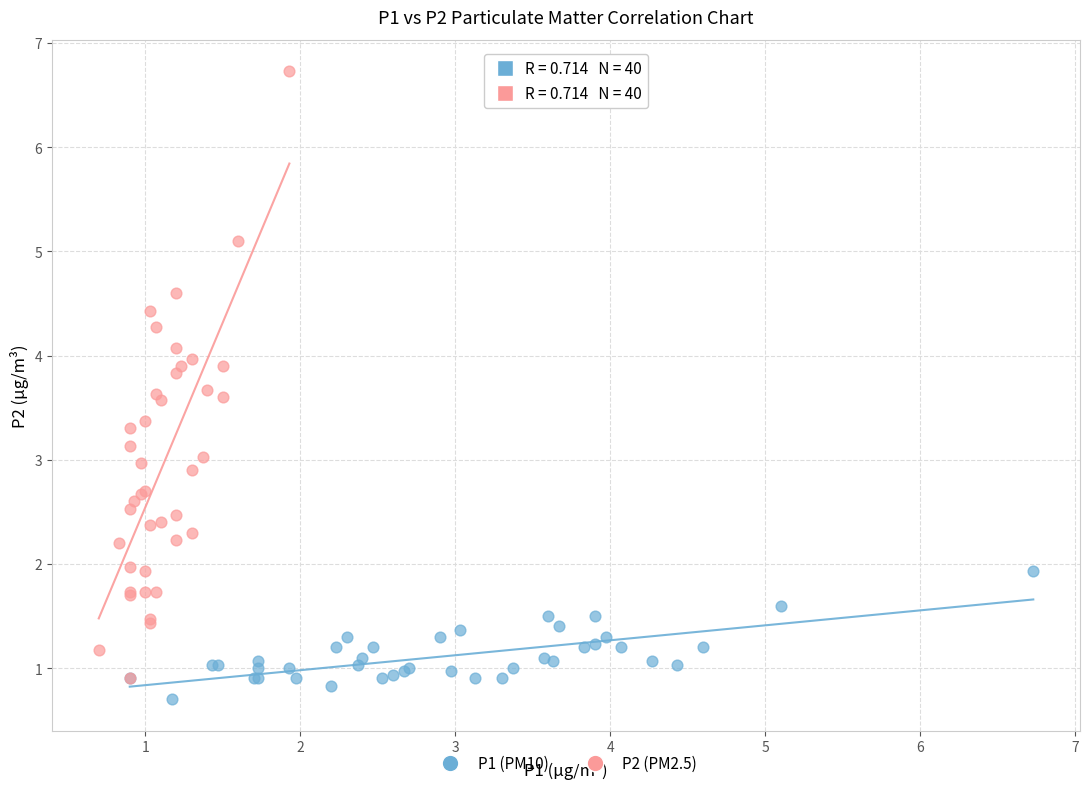

Which series contains the lowest Y value?

P1 (PM10)